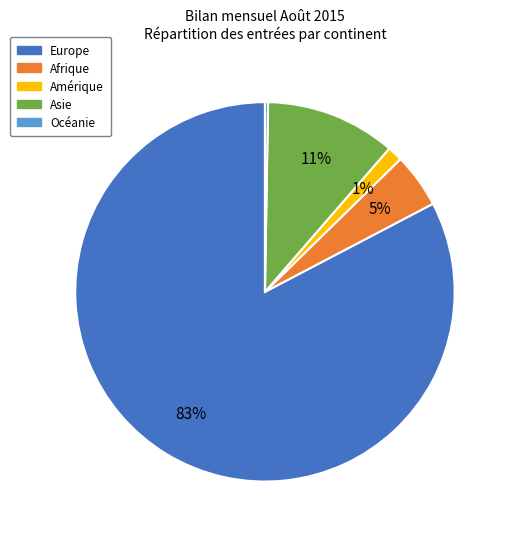

Does any single category account for the majority?

Yes